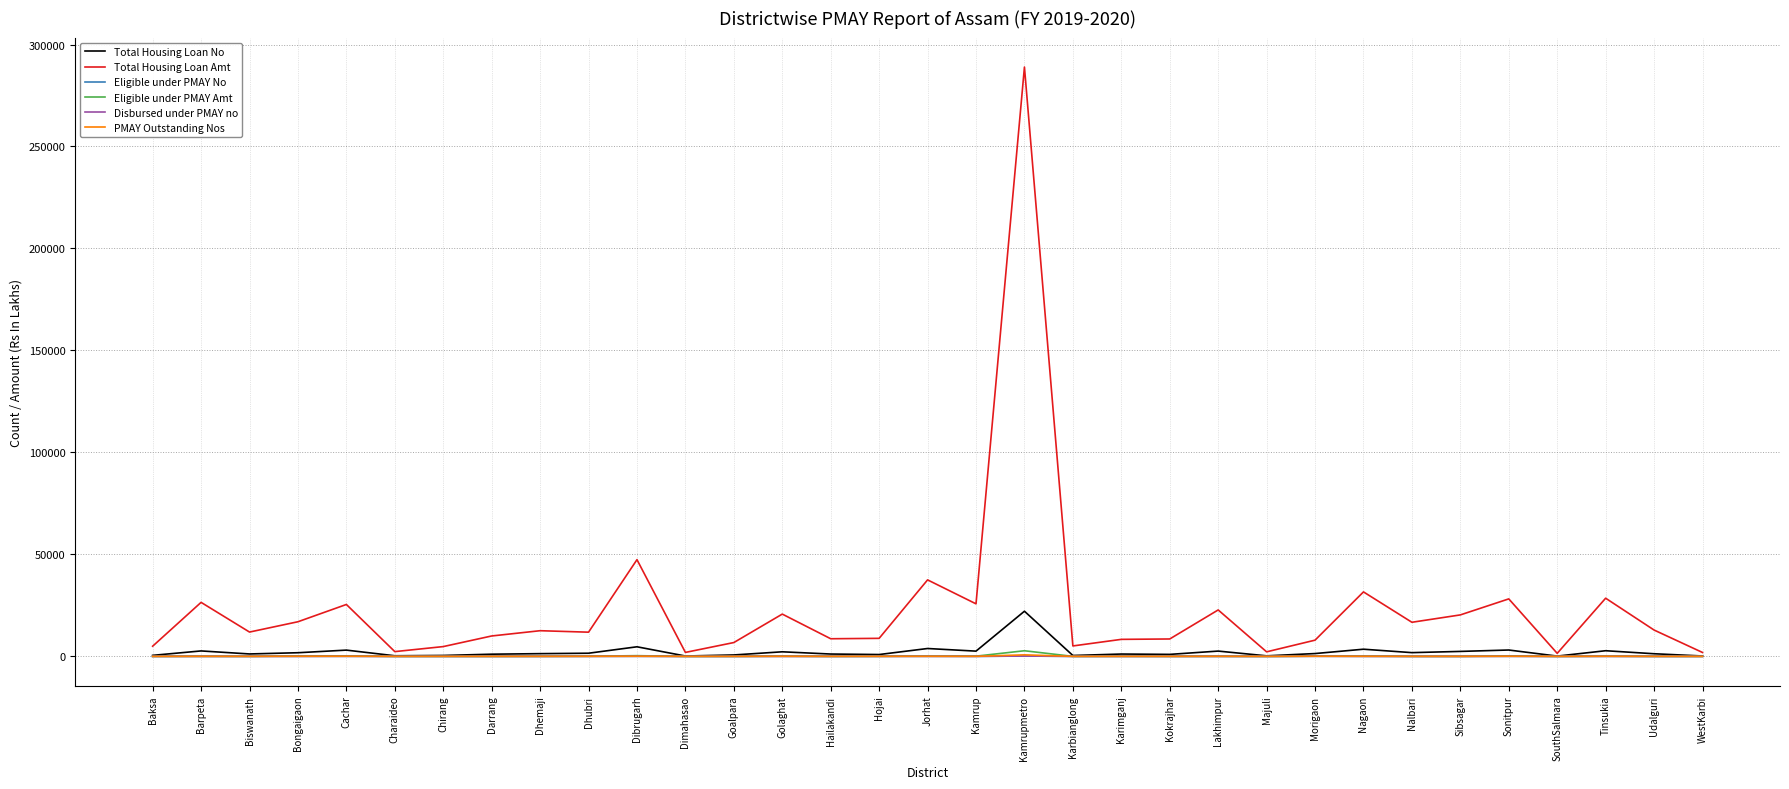

At which label does Total Housing Loan Amt first exceed 11926?

Barpeta